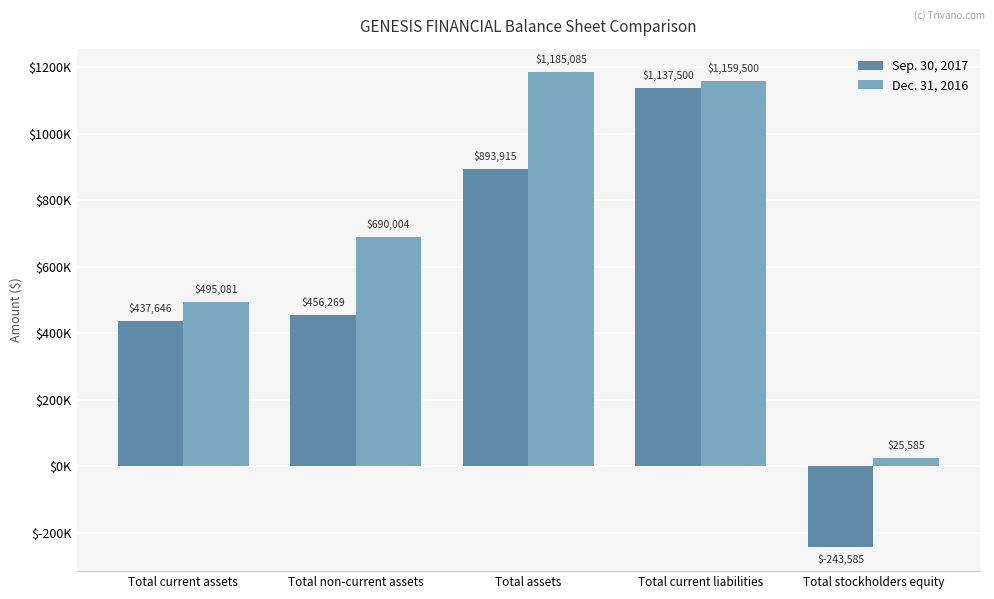

The value of Sep. 30, 2017 at Total current assets is 622207. True or false?

False